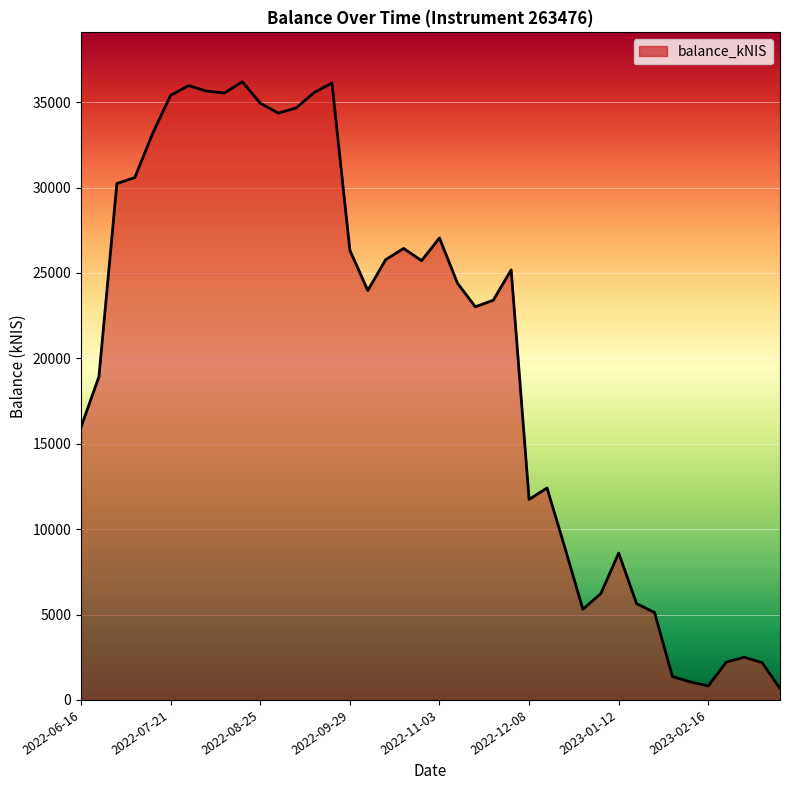

What is the difference between the maximum and minimum values?

35517.5